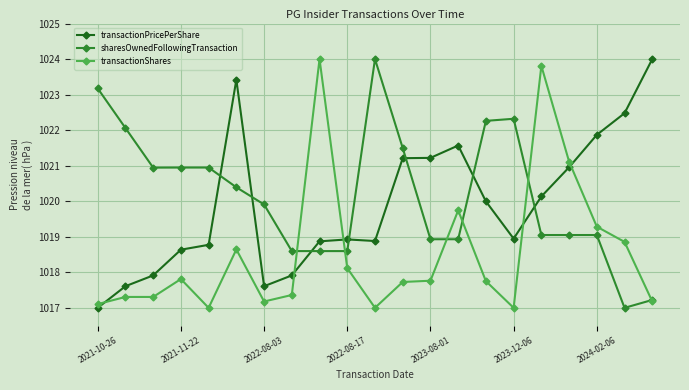

What is the average value of the sharesOwnedFollowingTransaction series?

1020.2